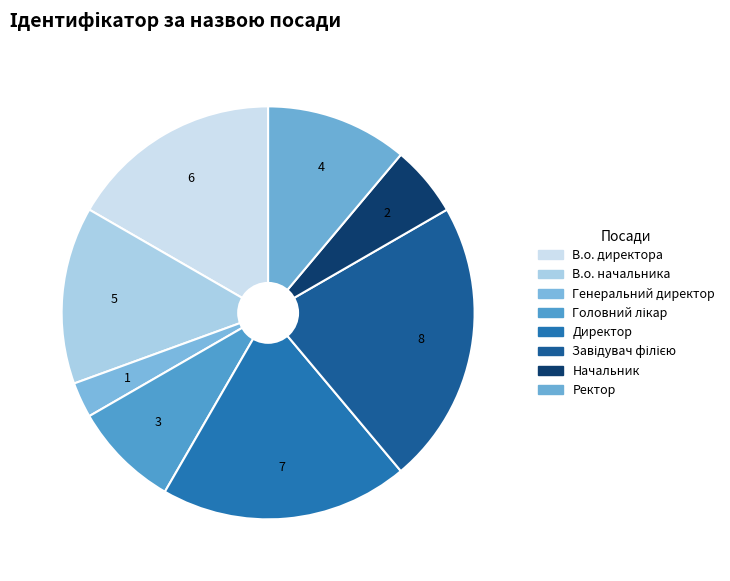

Combined, do Головний лікар and Директор account for over 50%?

No